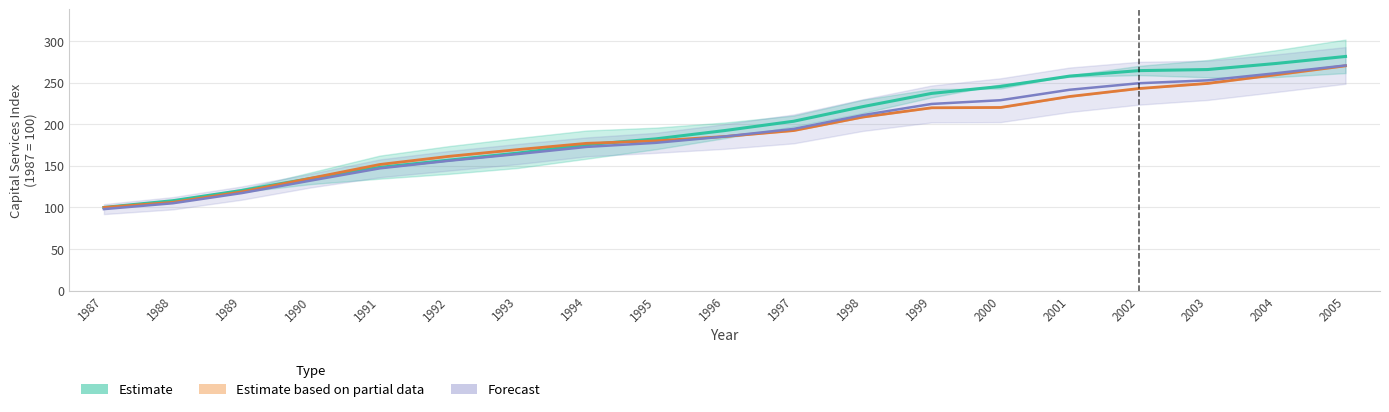

What is the difference between the Ex-post Fisher (Estimate) values at 2005 and 1990?

146.8